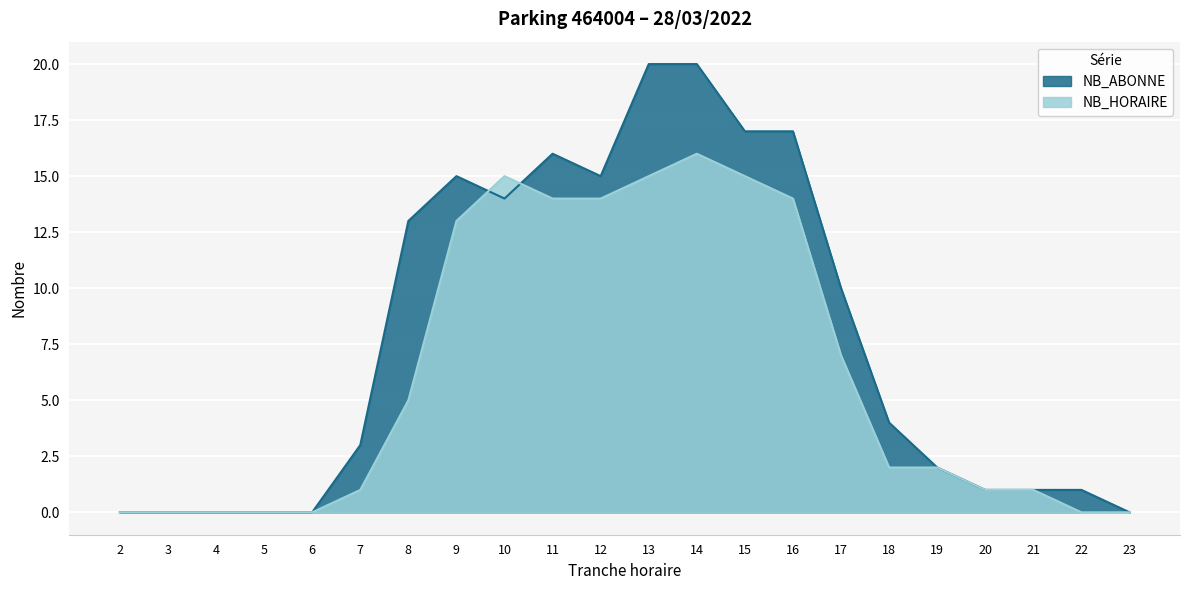

At which label does NB_ABONNE first exceed 4?

8